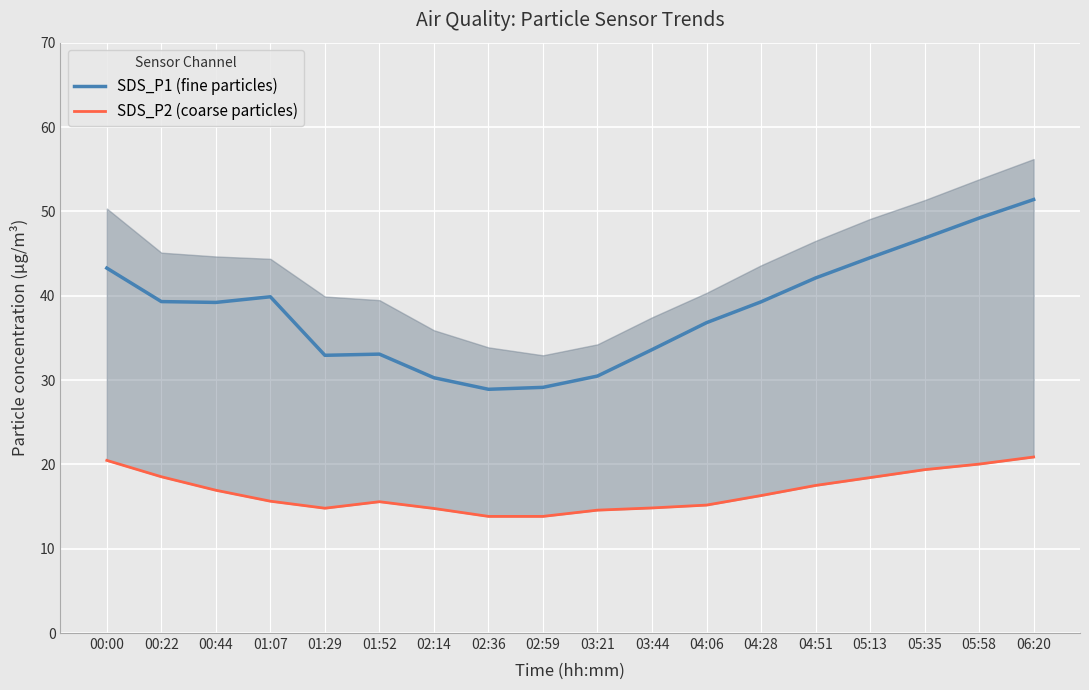

The value of SDS_P1 (fine particles) at 01:07 is 64.7. True or false?

False